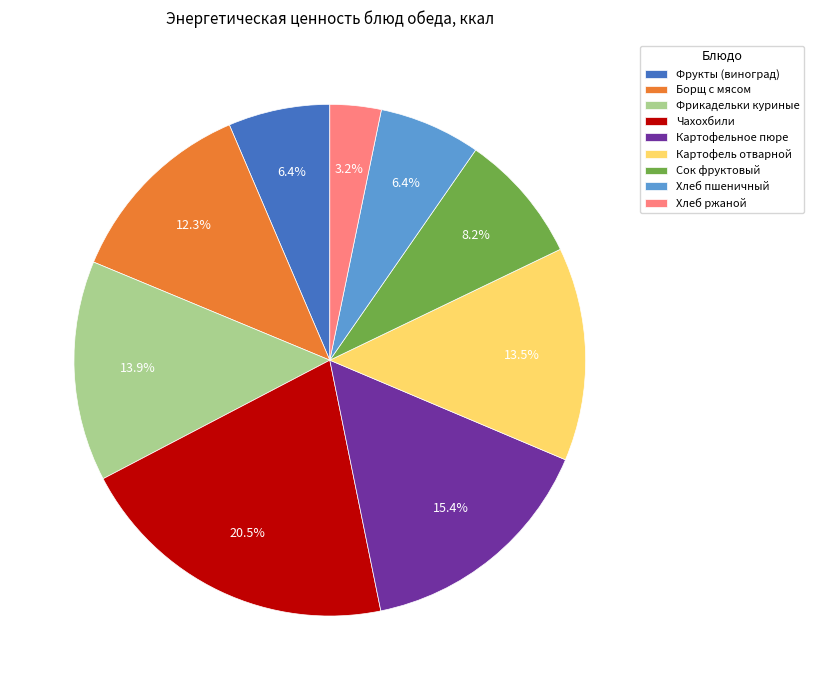

The Хлеб ржаной slice represents 3% of the pie. True or false?

True